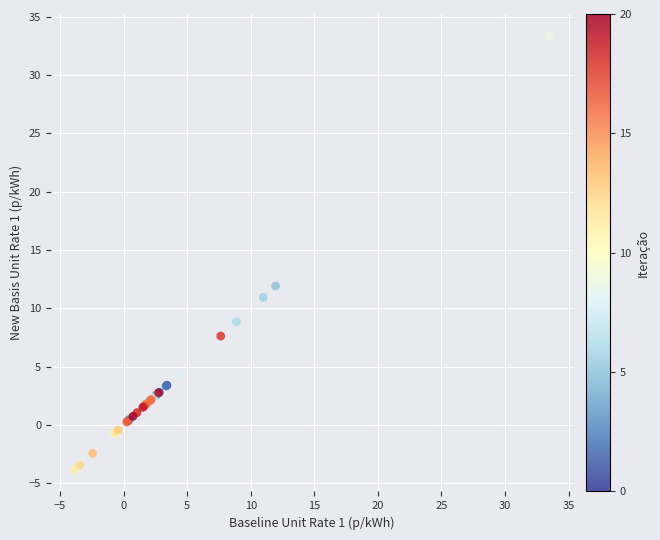

What Y value in the scatter plot is closest to 14?

11.9